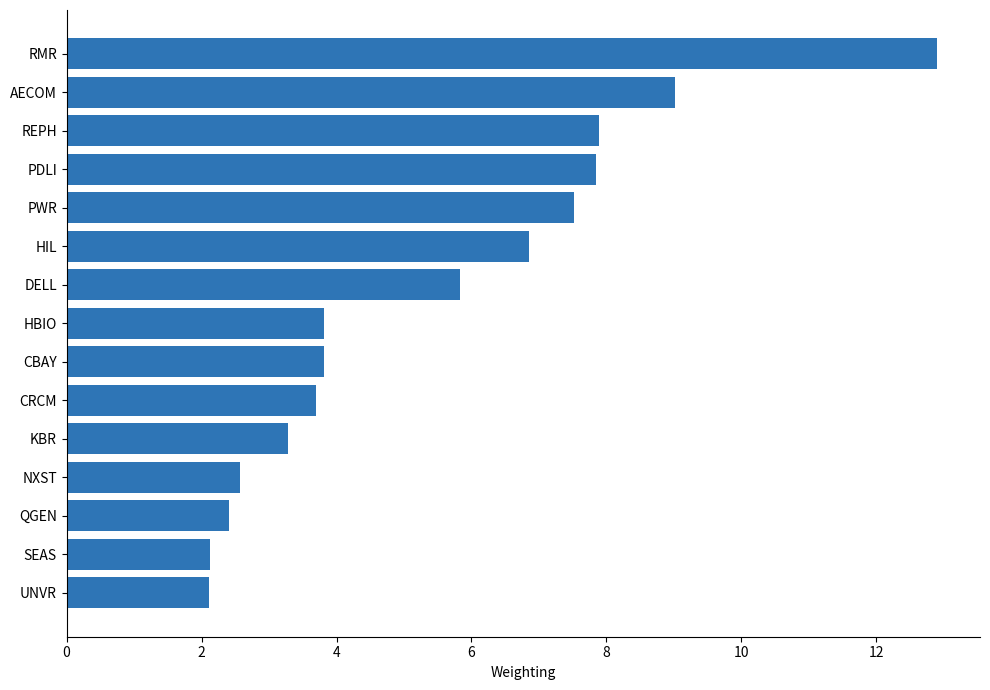

What is the smallest value displayed?

2.1